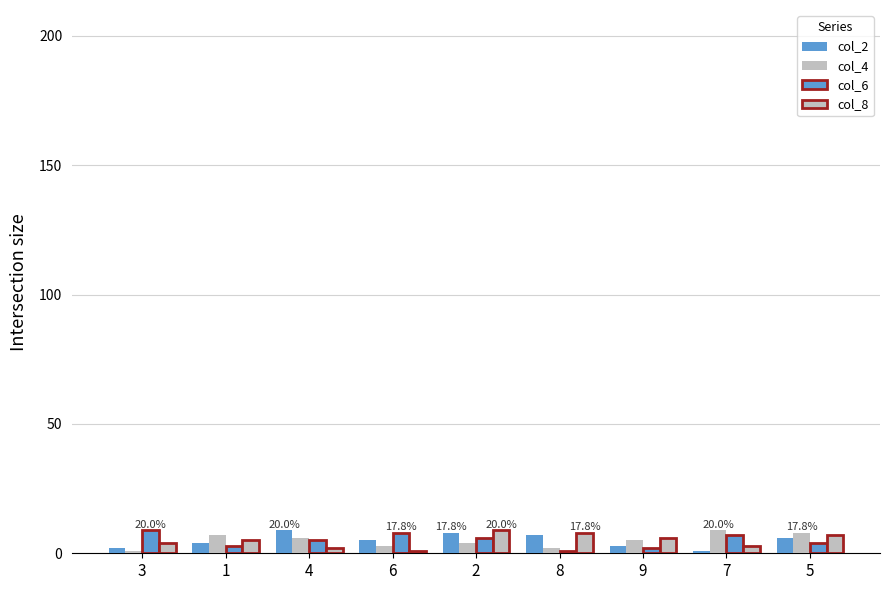

At 1, list the series in order from smallest to largest.

col_6, col_2, col_8, col_4